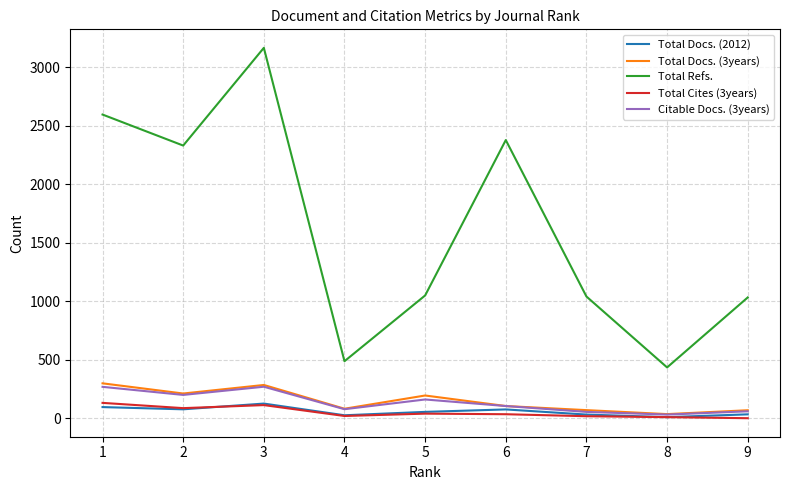

At which category is the sum across all series the highest?

3